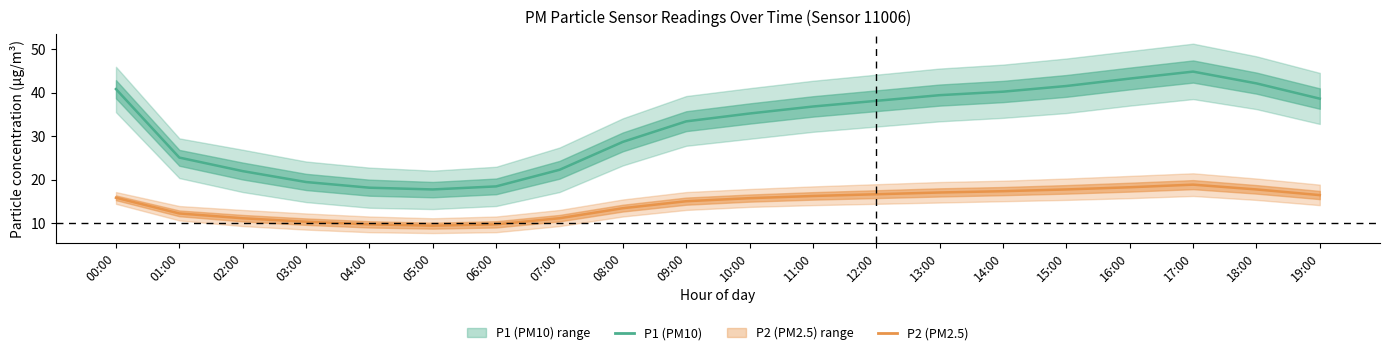

Which label corresponds to the largest value in the chart?

17:00